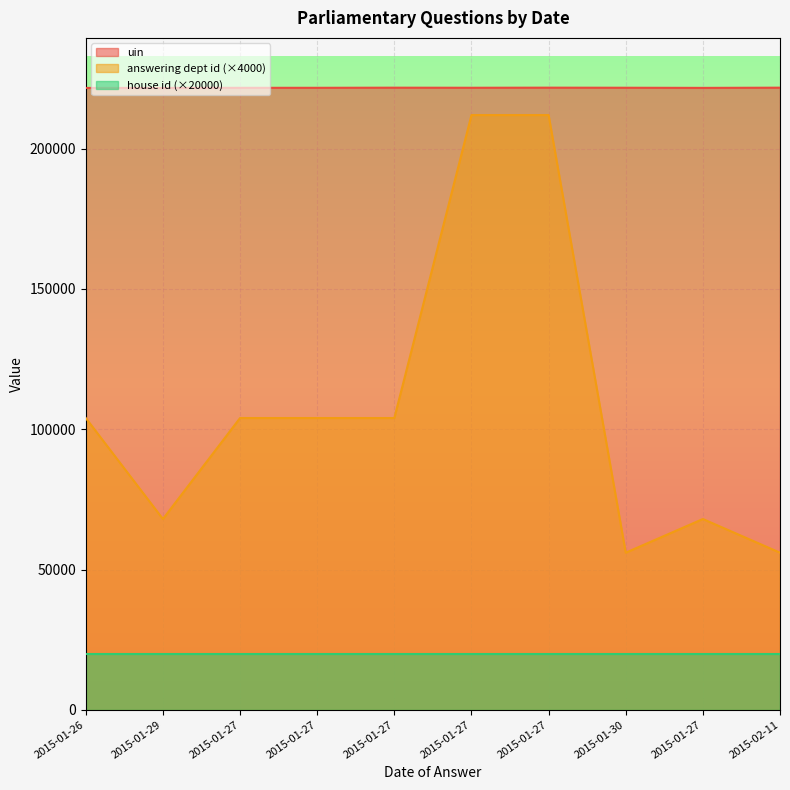

What value does the answering dept id series have at 2015-01-29, to the nearest 50?

68000